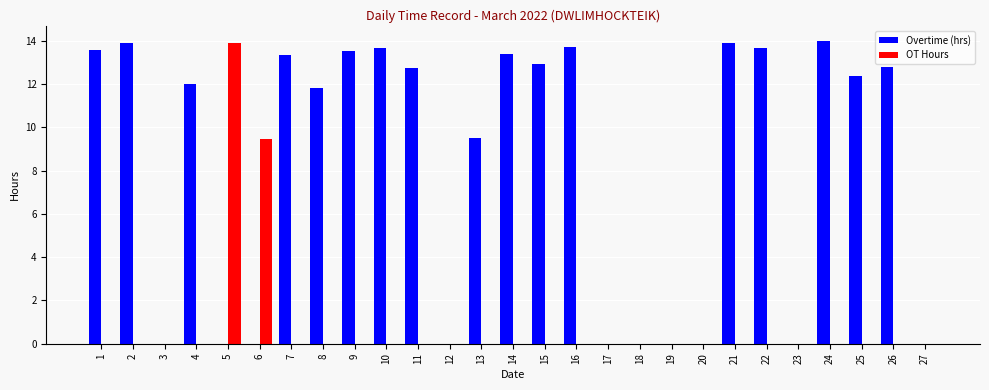

What are all the series names shown in the legend?

Overtime (hrs), OT Hours